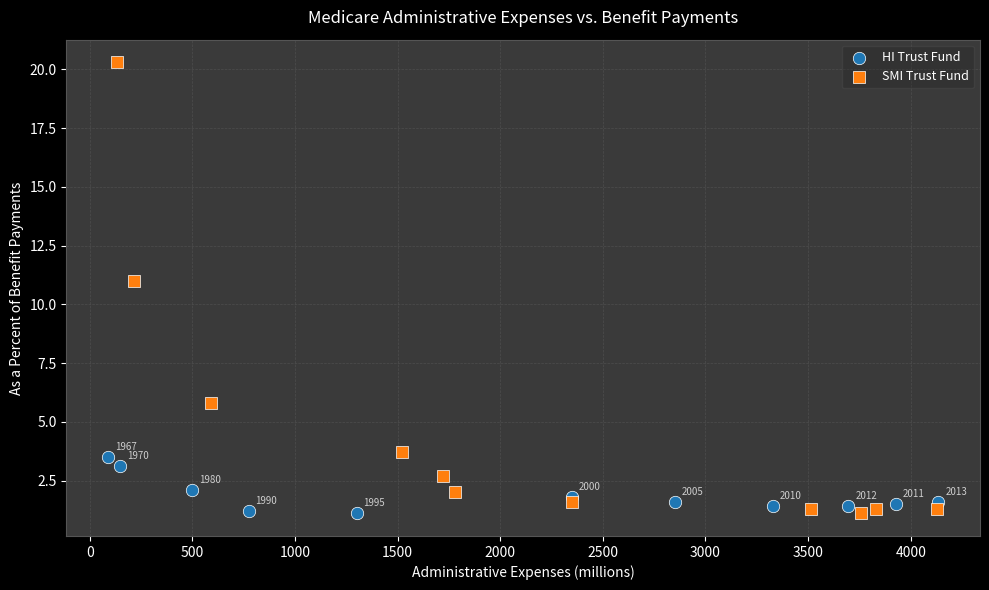

Which series has the largest Y range (max minus min)?

SMI Trust Fund